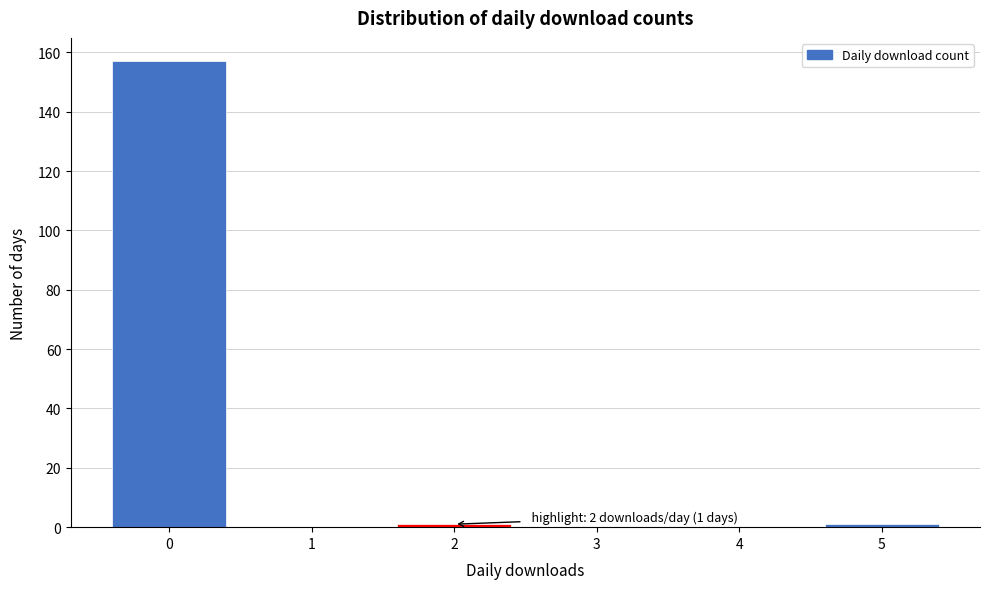

Reading left to right, list all the values displayed in this chart.

0=157	1=0	2=1	3=0	4=0	5=1